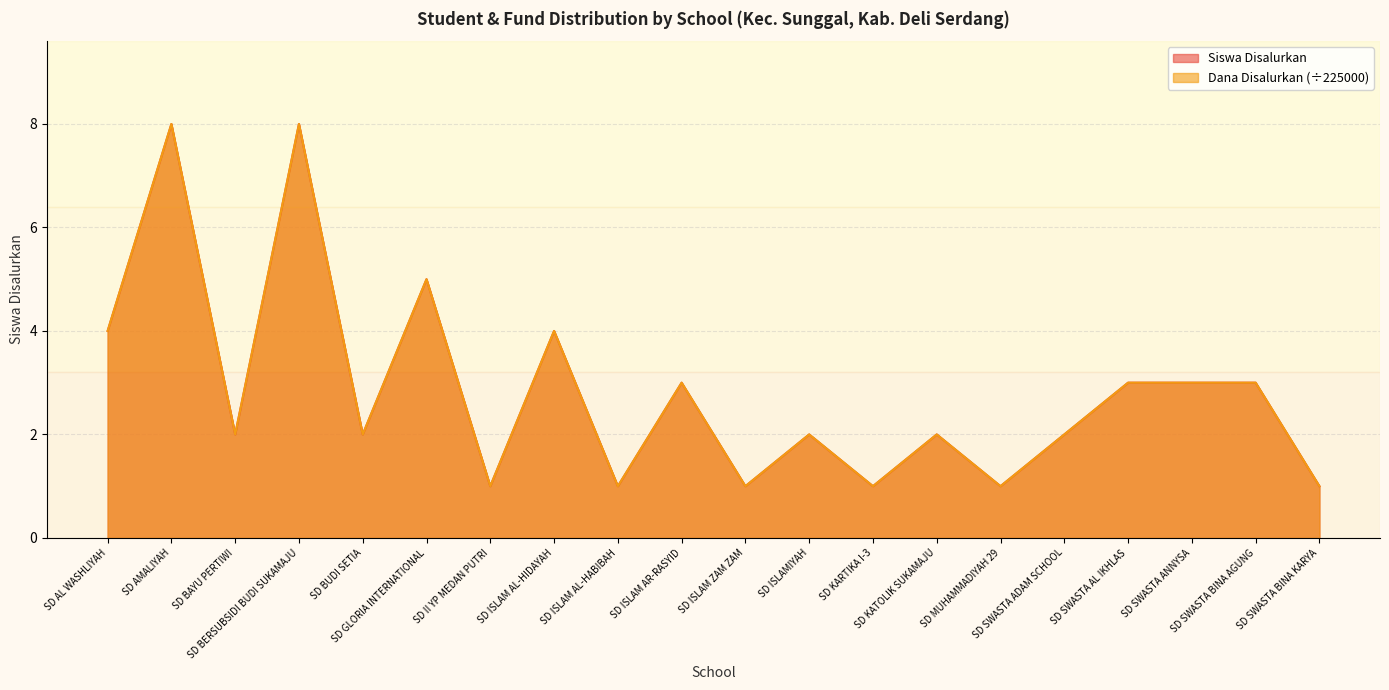

Rank the series at SD ISLAM ZAM ZAM from lowest to highest value.

Siswa Disalurkan, Dana Disalurkan